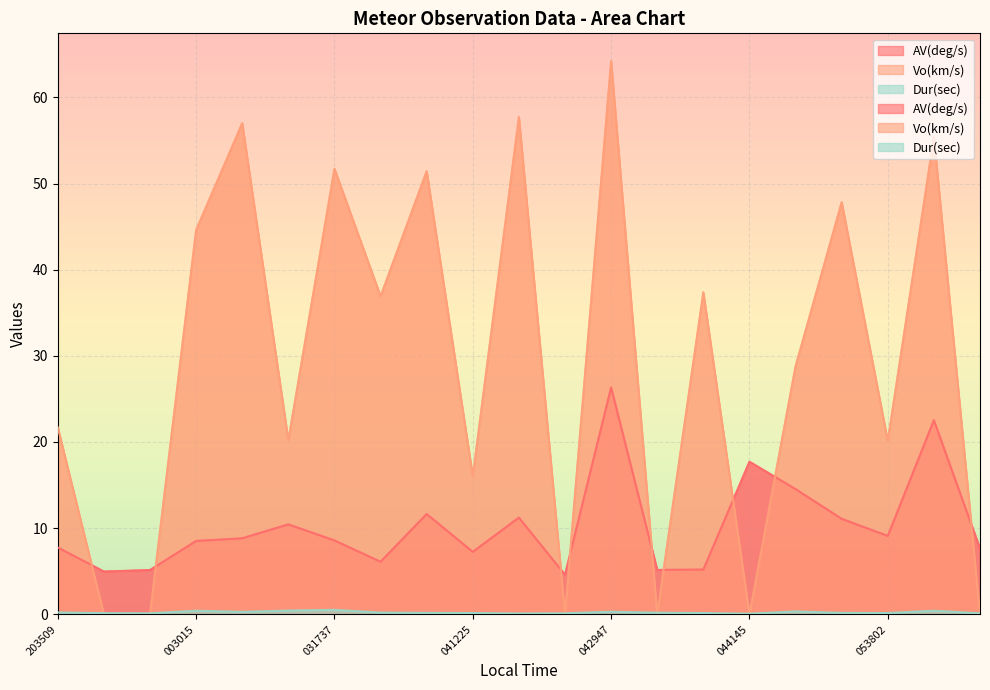

What is the difference between the Dur(sec) values at 033801 and 043435?

0.1